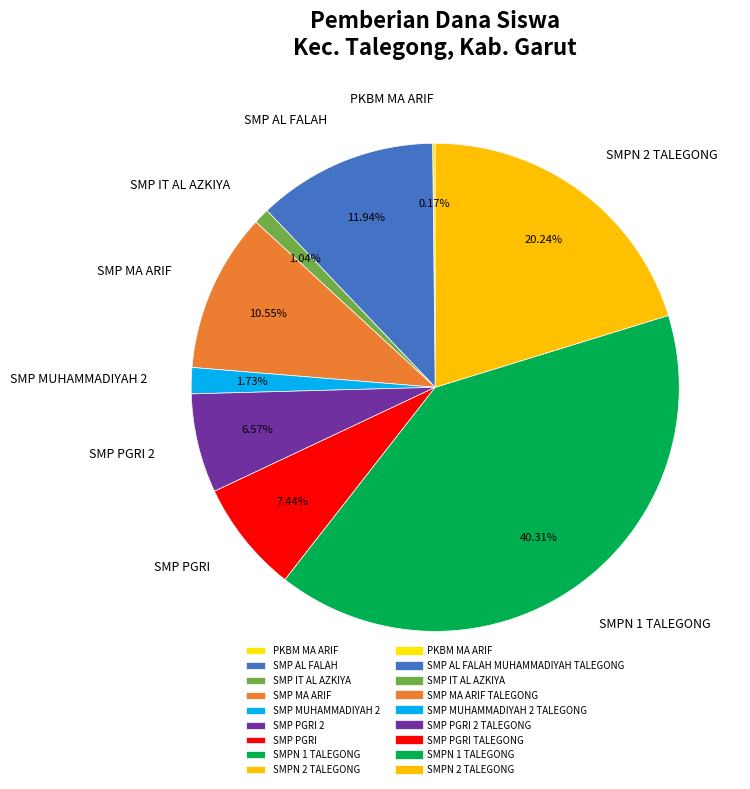

Combined, do SMPN 1 TALEGONG and SMP PGRI account for over 50%?

No